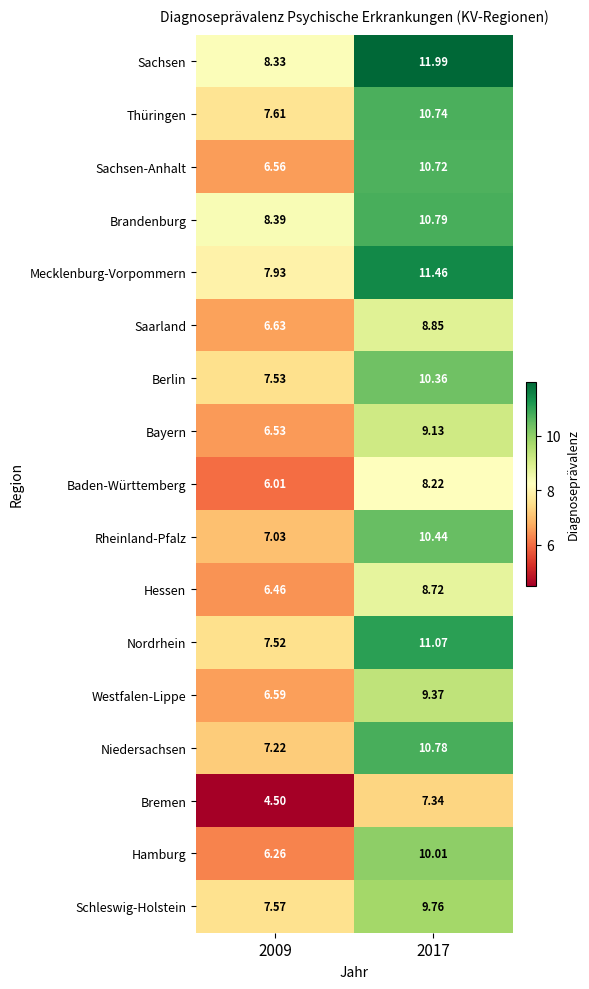

Which series has the largest total across all categories?

Sachsen